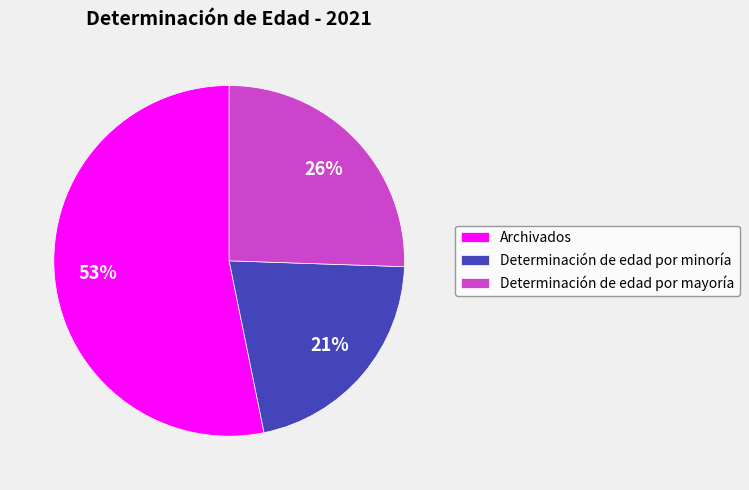

Do Determinación de edad por minoría and Determinación de edad por mayoría together represent more than half of the pie?

No